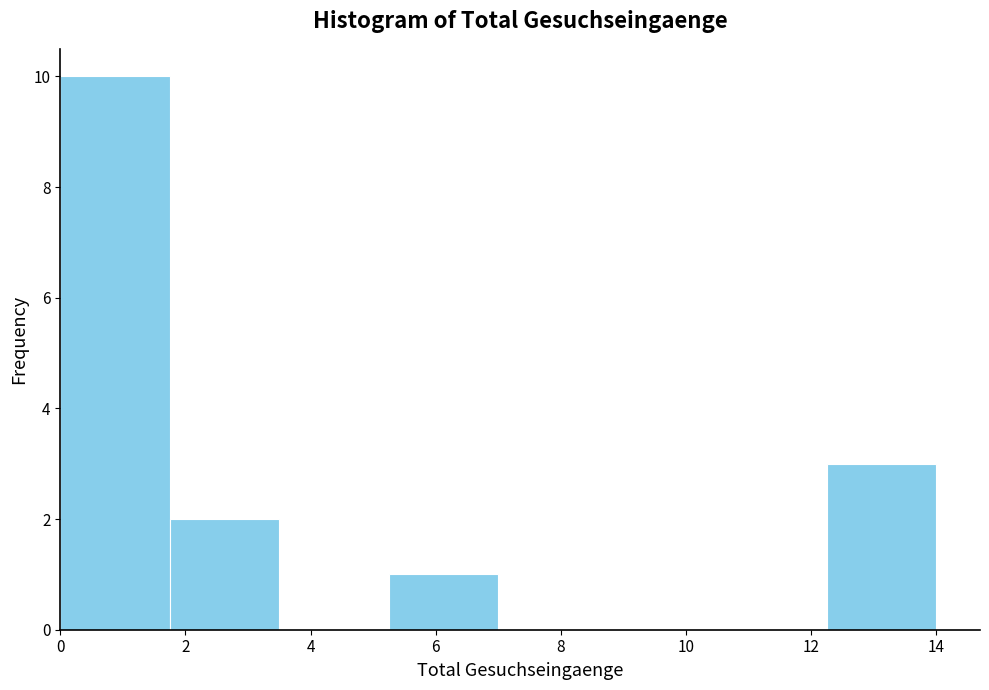

Reading left to right, list every bar in this chart as the range it spans on the x-axis followed by its height. Neither the bar edges nor the heights are printed on the chart, so give them approximately, as read against the axes.

0.00 to 1.75: 10
1.75 to 3.50: 2
3.50 to 5.25: 0
5.25 to 7.00: 1
7.00 to 8.75: 0
8.75 to 10.50: 0
10.50 to 12.25: 0
12.25 to 14.00: 3